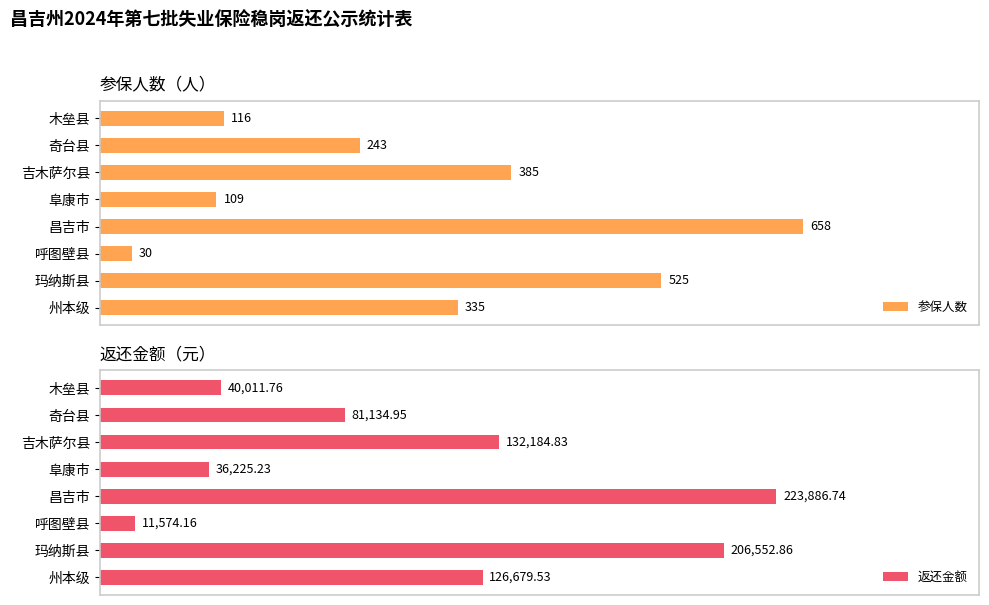

What is the sum of all 参保人数 values?

2401.0